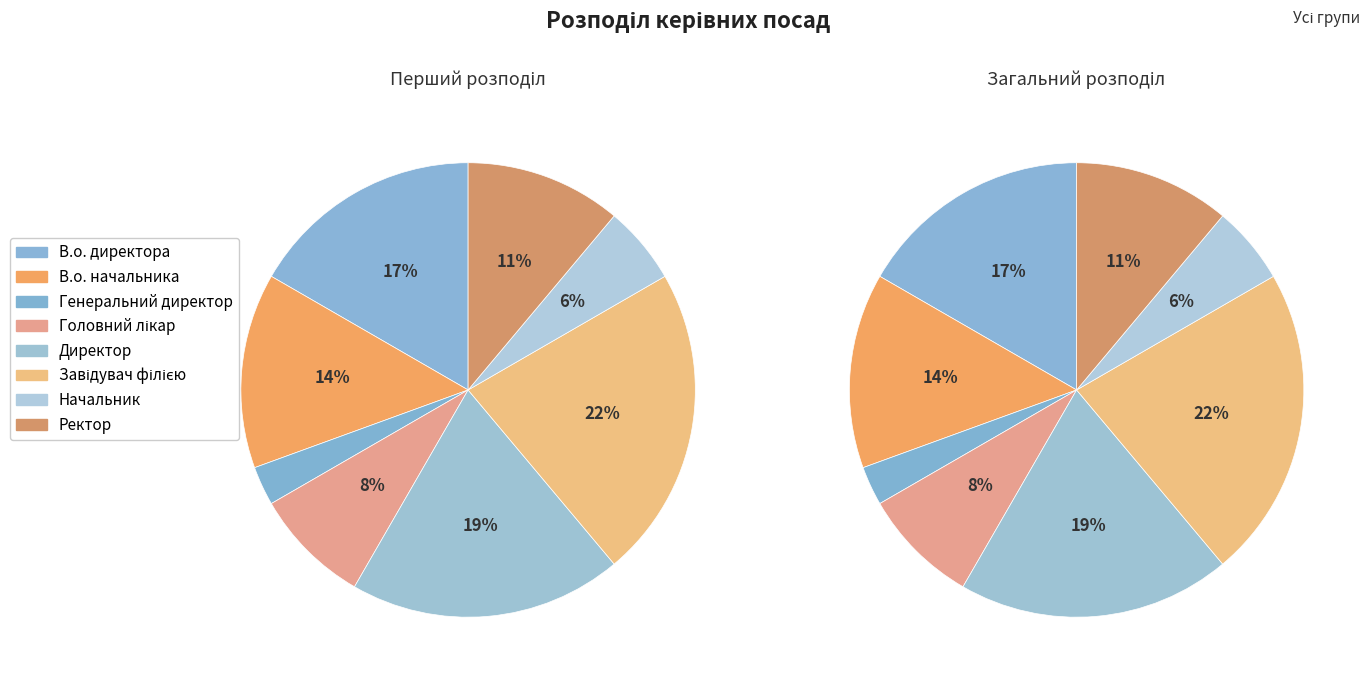

What percentage do Генеральний директор and В.о. директора together represent?

19.4%